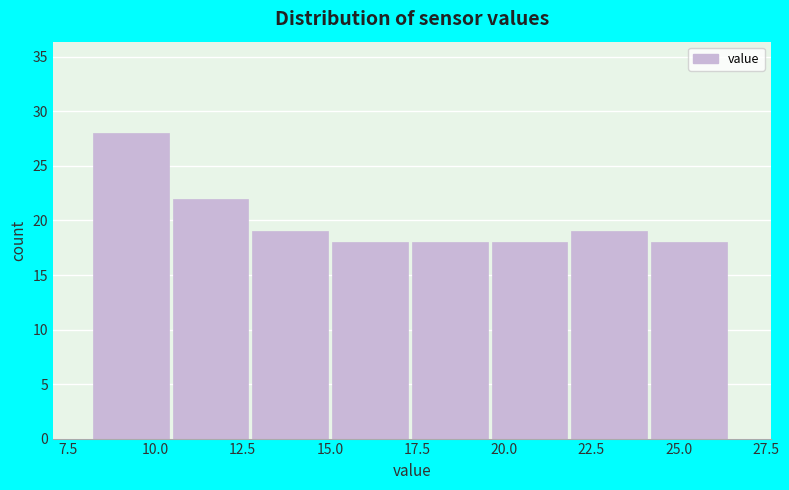

What is the height of the bar covering 13.0 to 15.0 on the x-axis? Neither the bar edges nor the heights are printed on the chart, so give them approximately, as read against the axes.

19